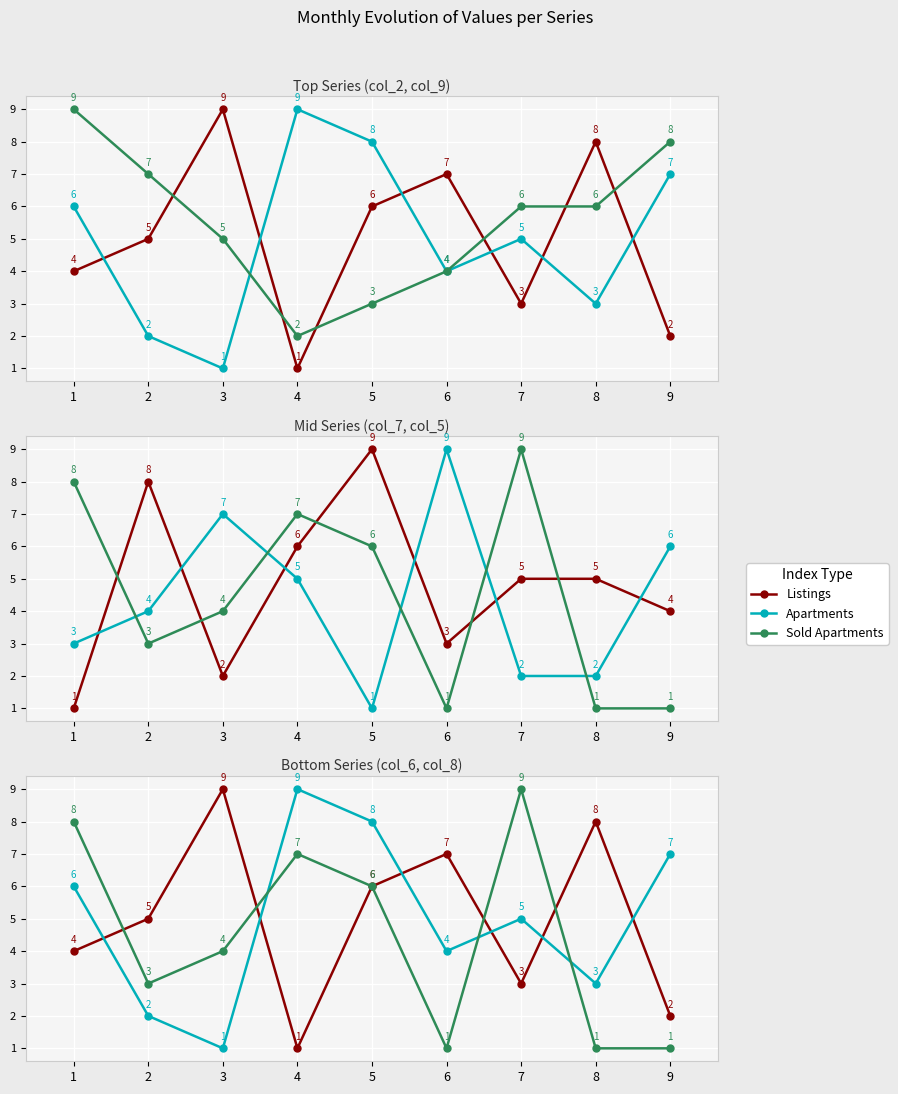

At which label is Apartments closest to 5?

7